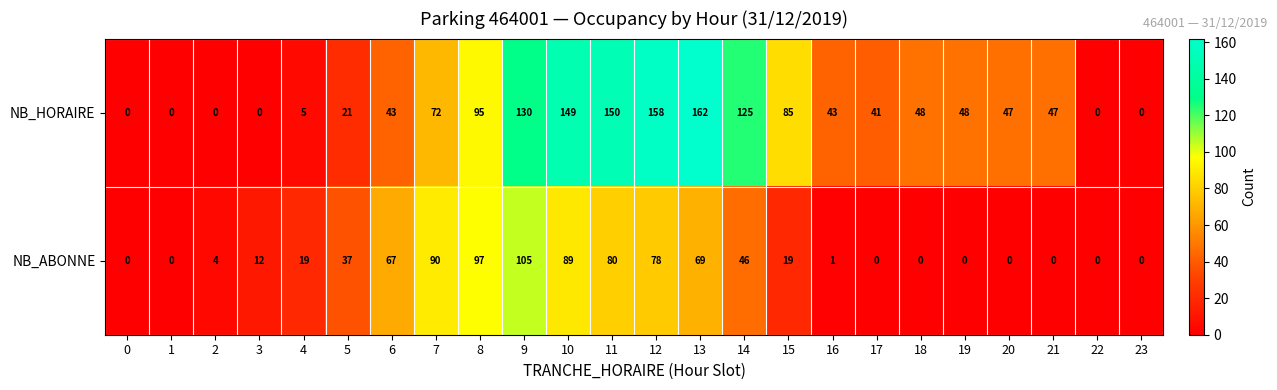

What is the difference between the second highest and minimum values in the NB_ABONNE series?

97